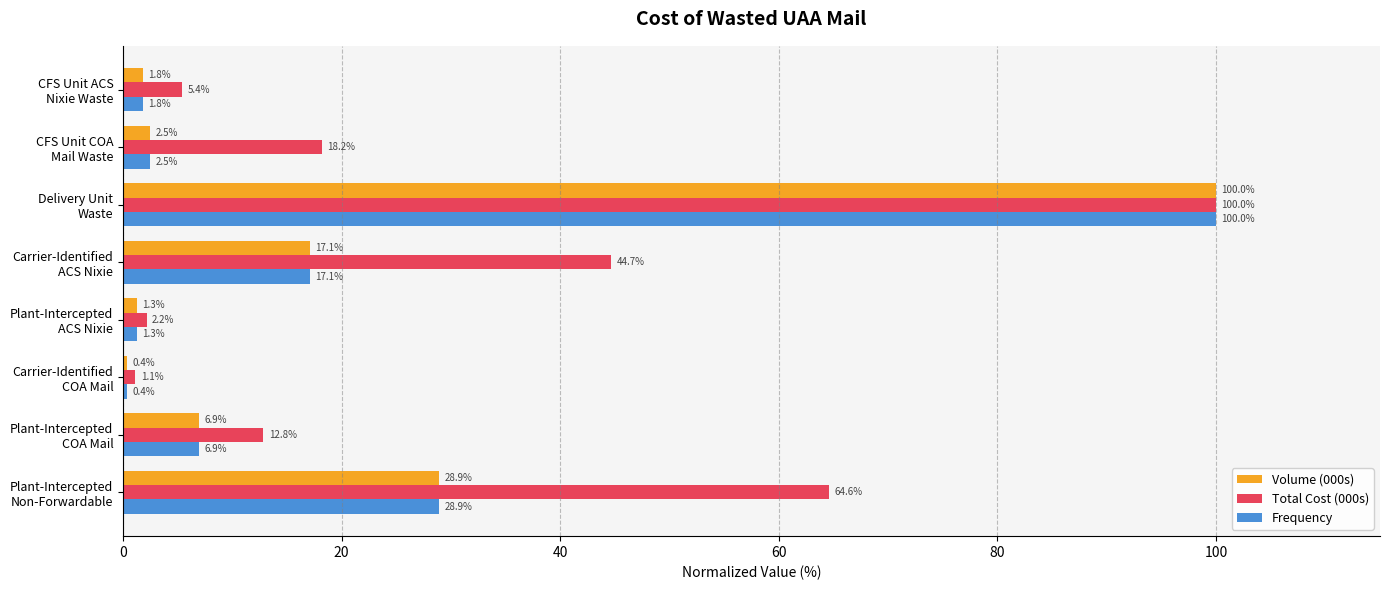

Which series has the largest total across all categories?

Total Cost (000s)